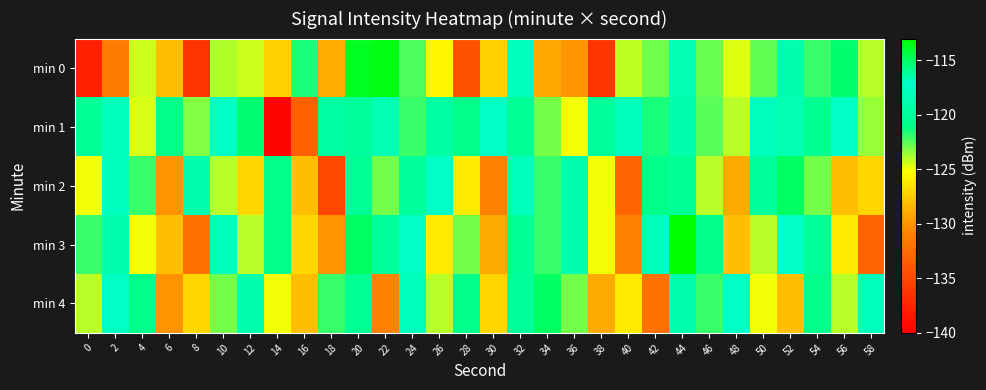

What is the minimum value shown in the chart?

-139.7